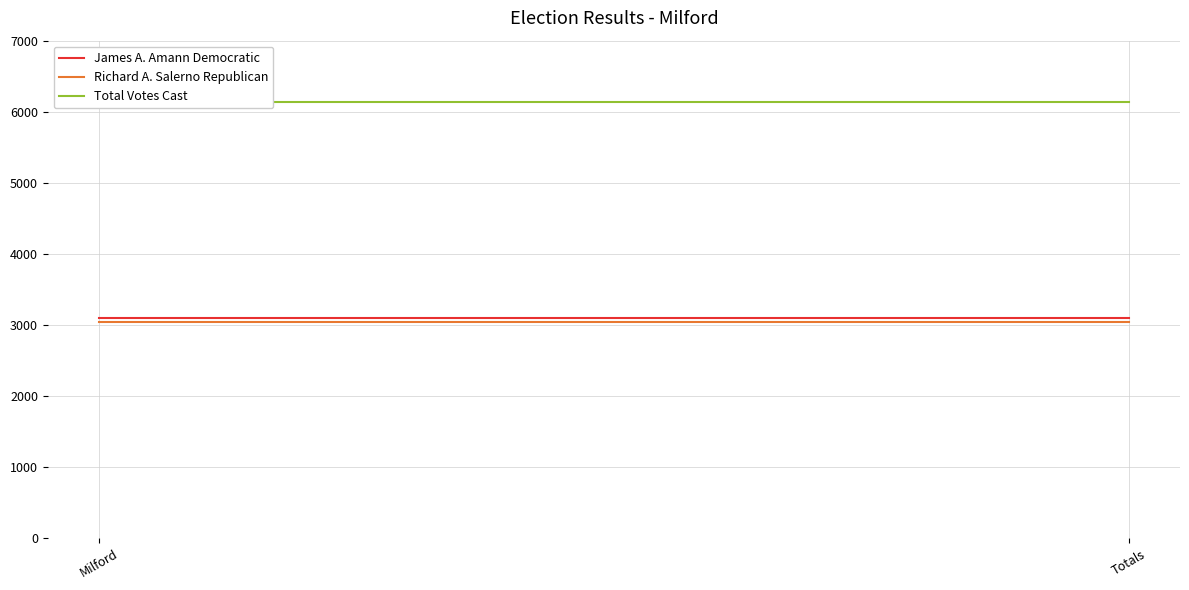

True or false: Richard A. Salerno Republican has a value of 3975 at Milford.

False